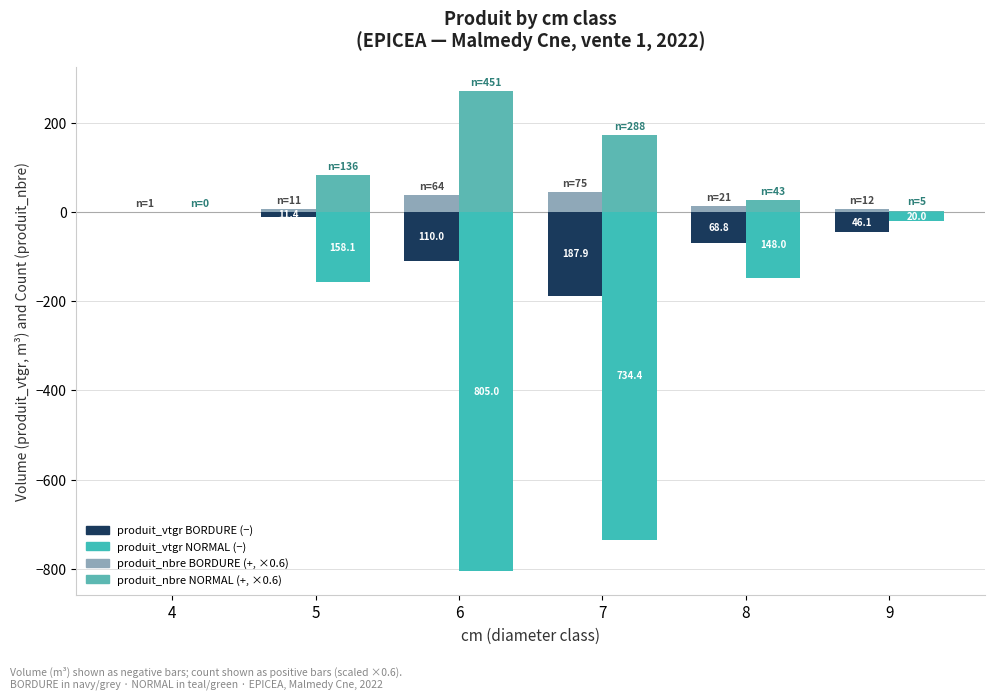

At which category is the sum across all series the highest?

4